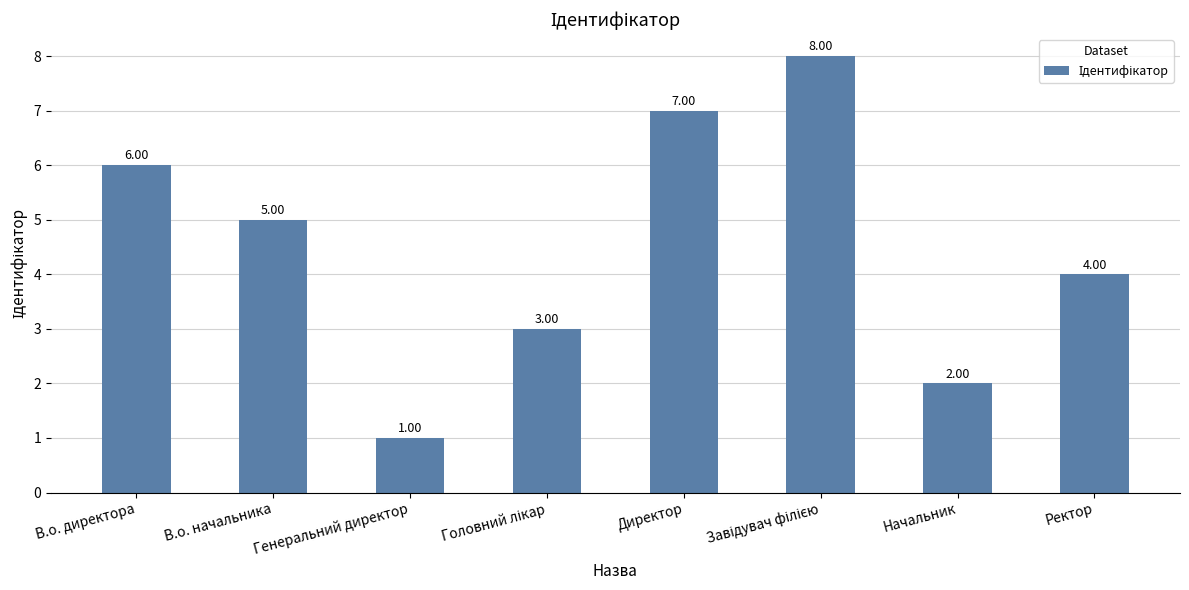

Are the bars horizontal?

No